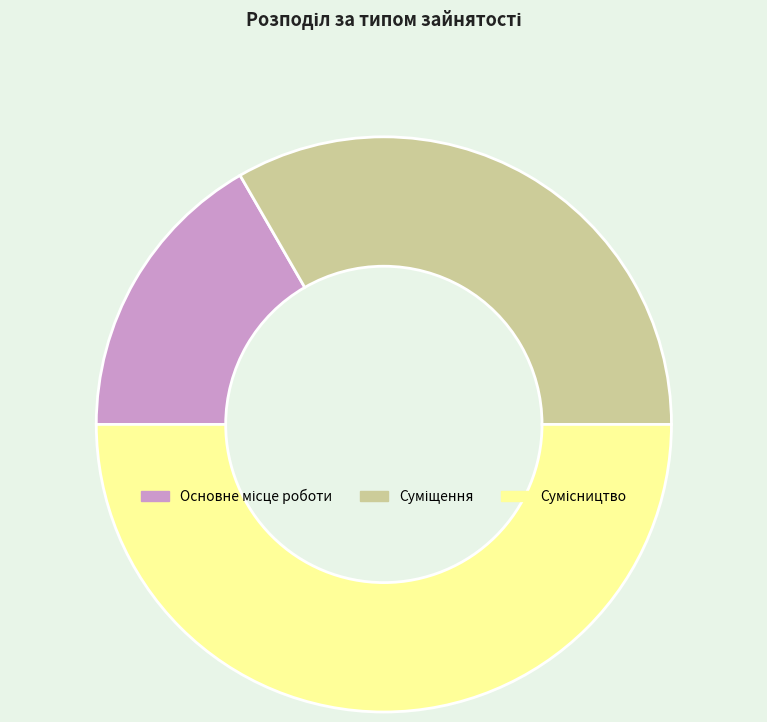

Is it true that Основне місце роботи is 9% of the pie?

False